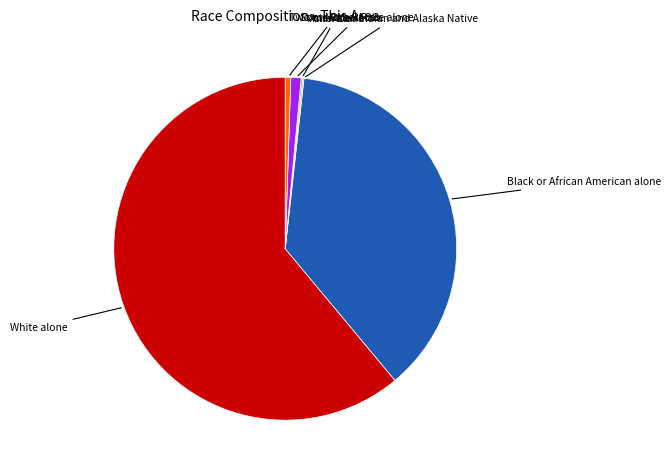

What is the largest slice in the pie chart?

White alone